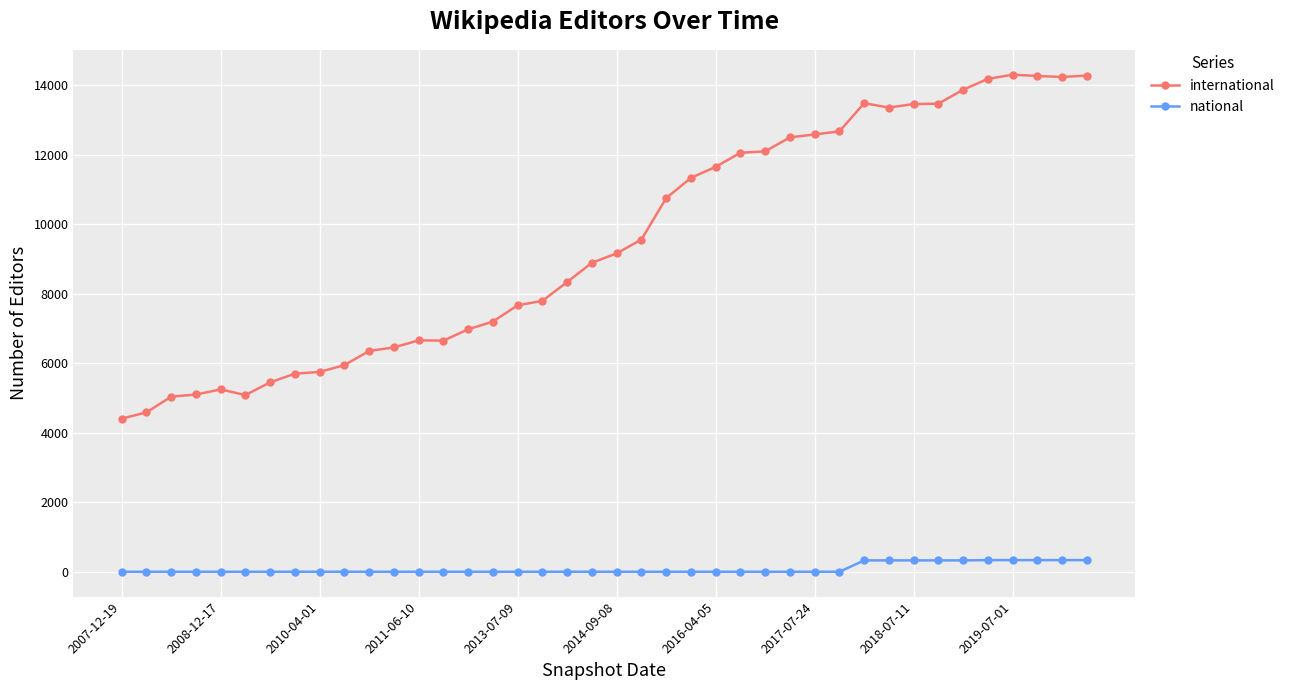

Is this an area chart (filled region under the line)?

No